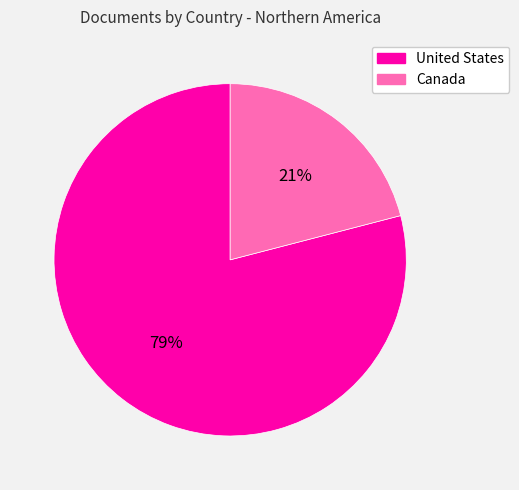

Do United States and Canada together represent more than half of the pie?

Yes